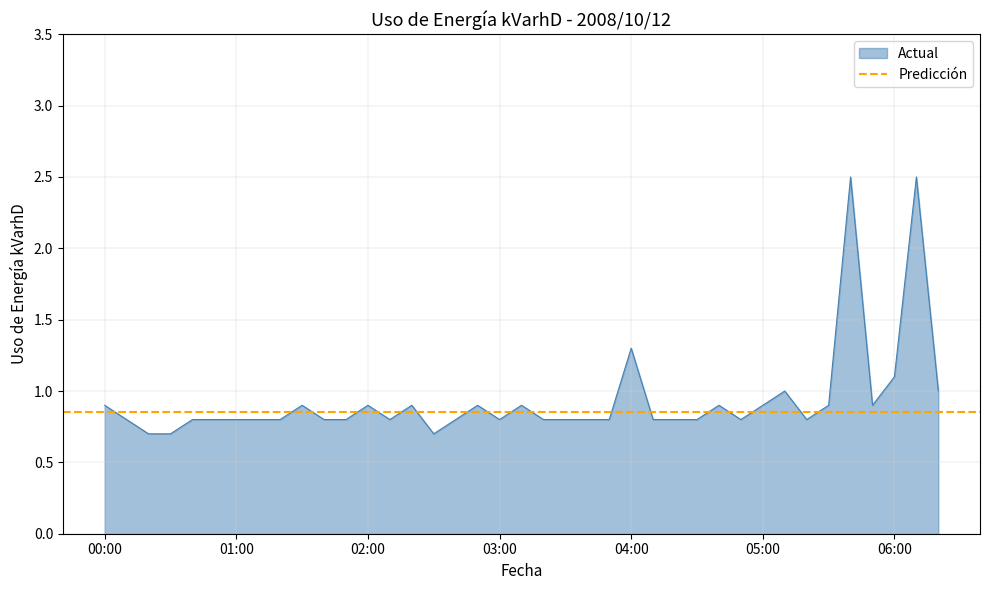

What is the difference between the maximum and minimum values?

1.8